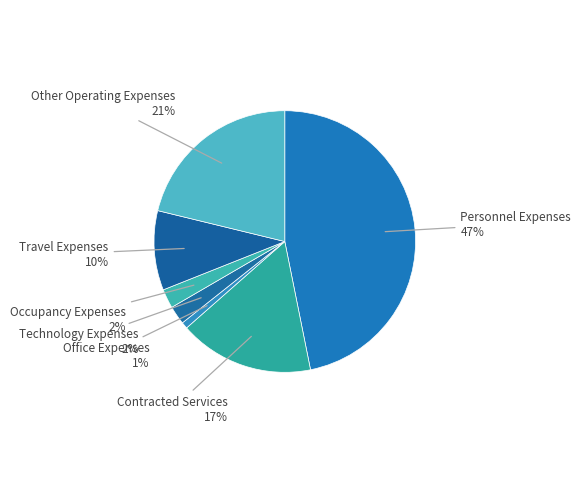

Does Travel Expenses account for over 50% of the chart?

No